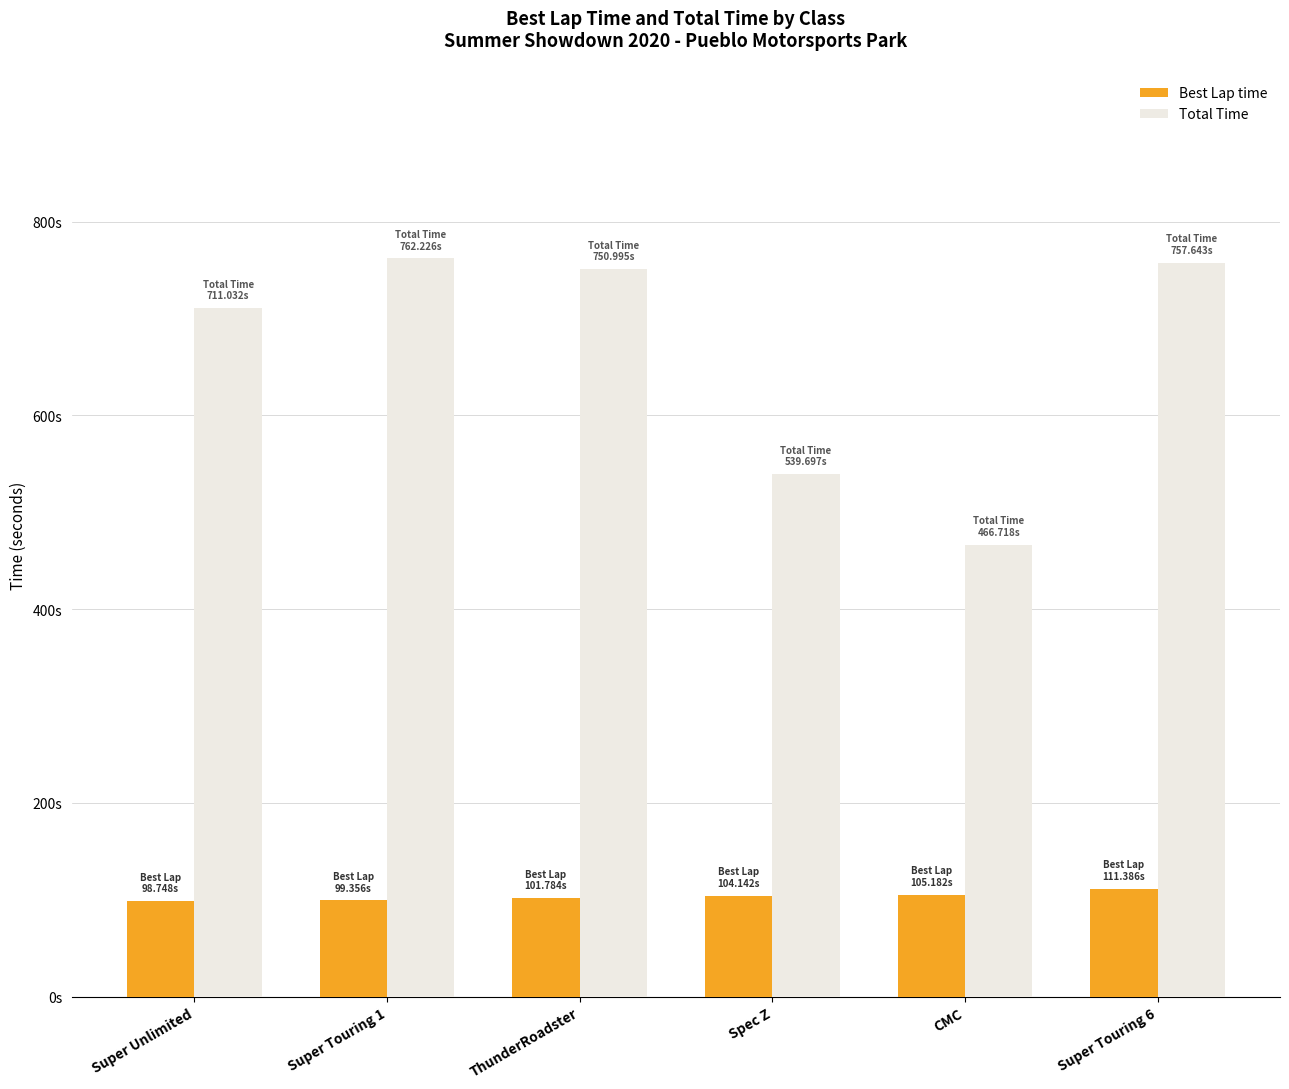

Rank the categories by Best Lap time value from lowest to highest.

Super Unlimited, Super Touring 1, ThunderRoadster, Spec Z, CMC, Super Touring 6